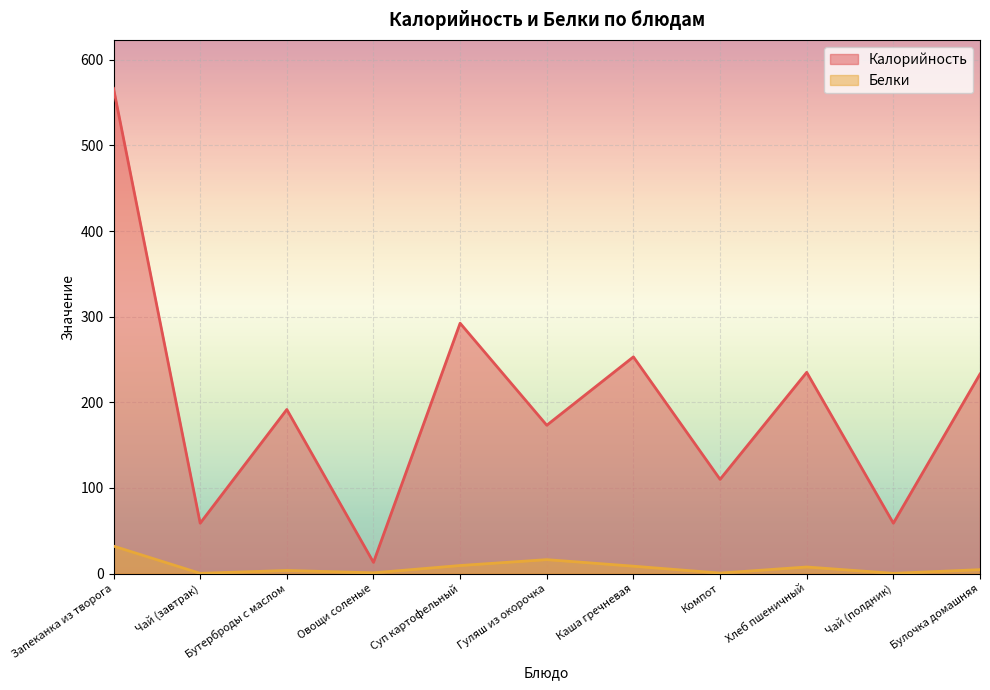

Reading left to right, list all the values displayed in this chart.

Калорийность: 566.7	58.8	191.6	13.0	292.4	173.2	253.1	110.0	235.0	58.8	233.0
Белки: 32.0	0.2	3.5	0.8	9.3	16.2	8.6	0.5	7.6	0.2	4.5